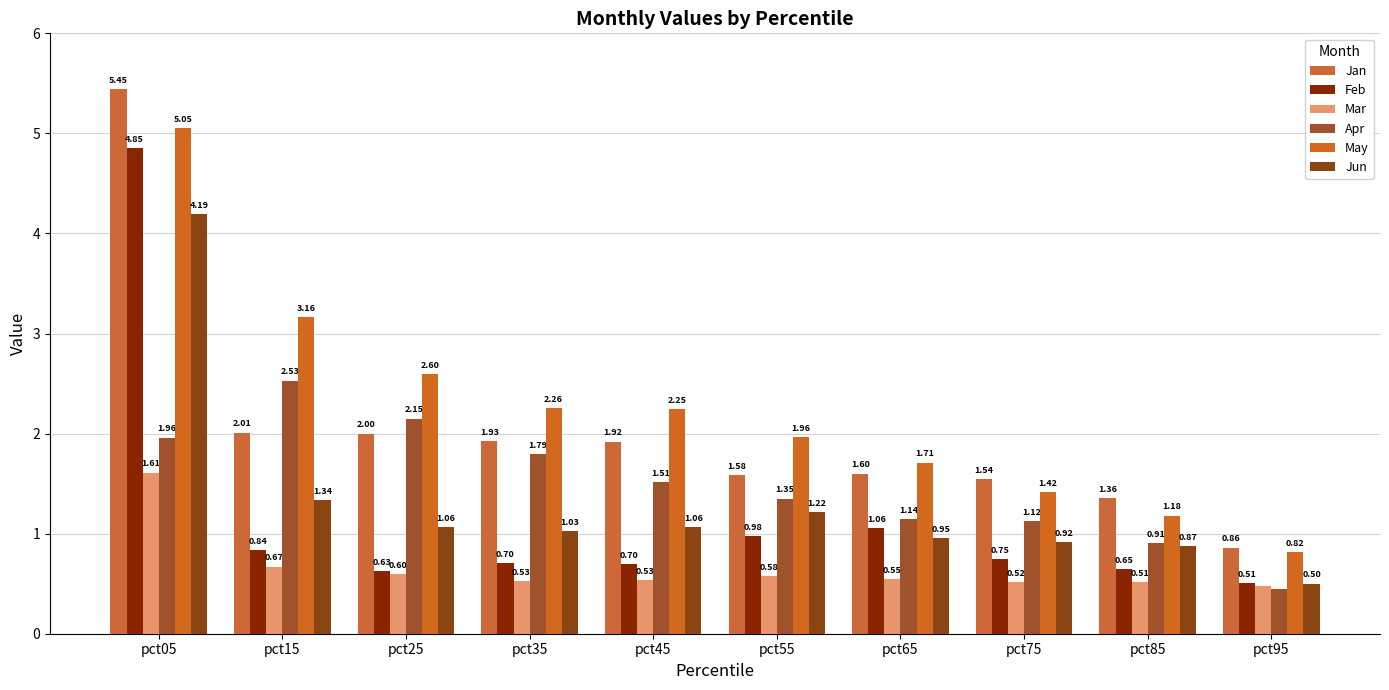

Which has a higher value, pct45 or pct35?

pct35